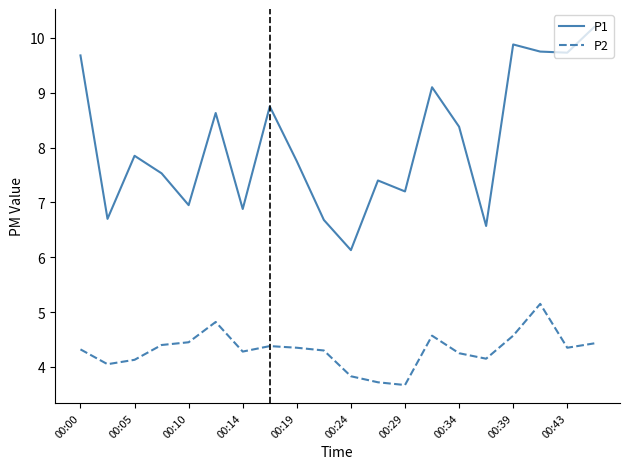

True or false: P2 and P1 intersect in this chart.

False